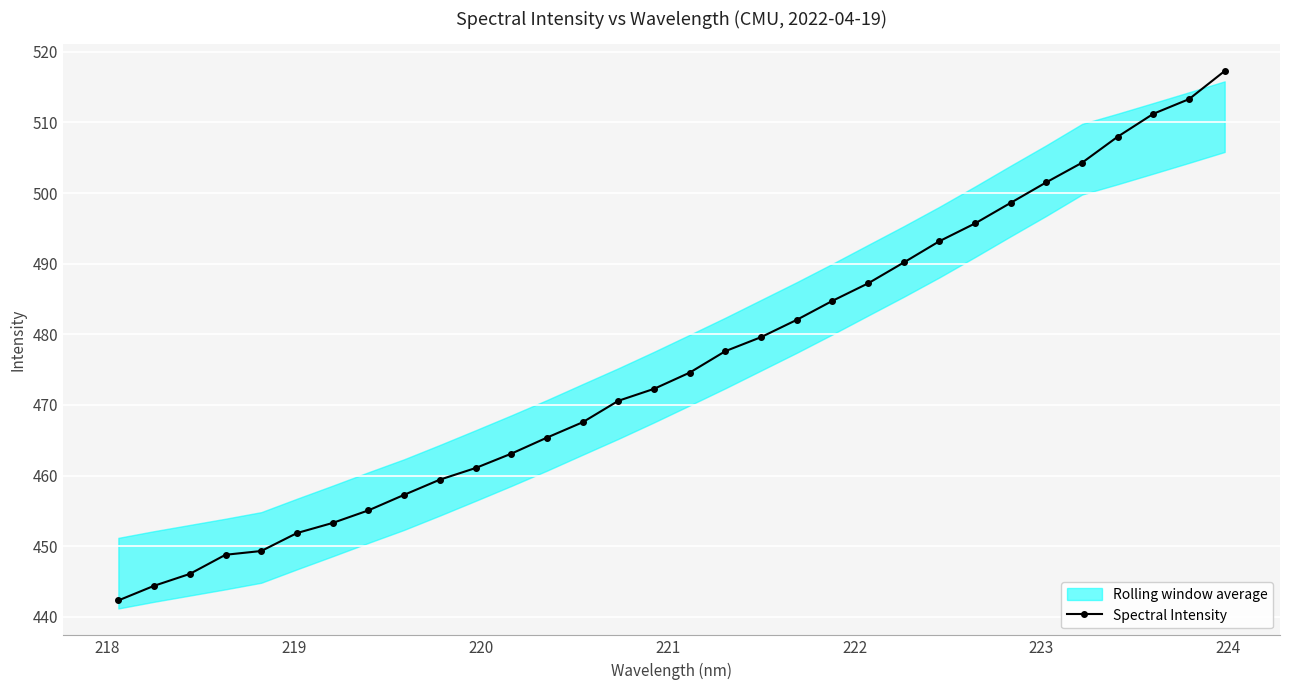

What is the minimum value for Spectral Intensity?

442.3